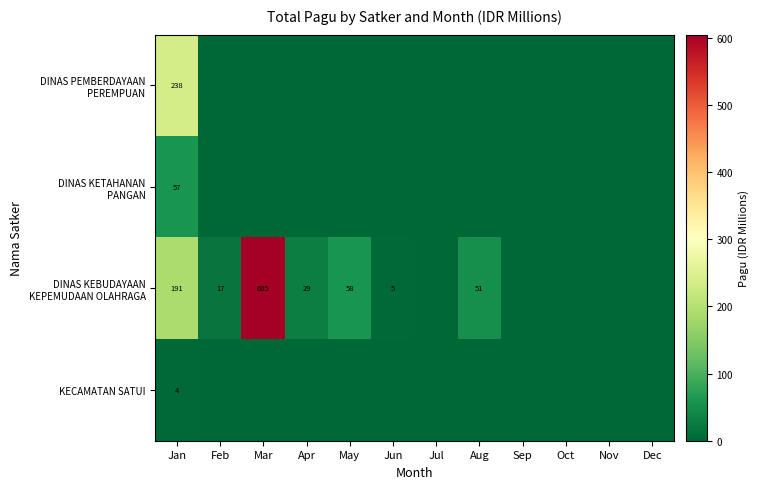

What is the difference between the highest and lowest values at May?

58.4